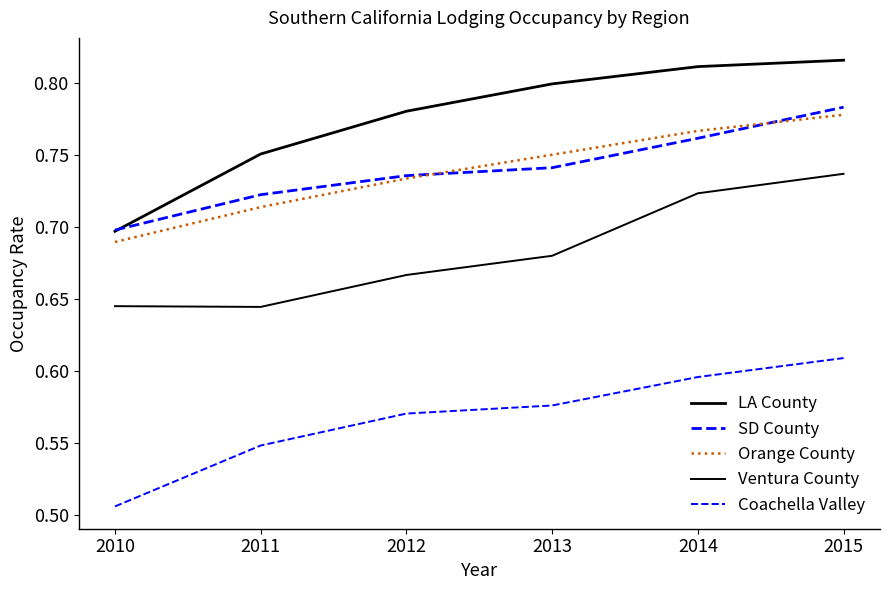

Reading right to left, transcribe all the data shown in this chart.

LA County: 0.8	0.8	0.8	0.8	0.8	0.7
SD County: 0.8	0.8	0.7	0.7	0.7	0.7
Orange County: 0.8	0.8	0.8	0.7	0.7	0.7
Ventura County: 0.7	0.7	0.7	0.7	0.6	0.6
Coachella Valley: 0.6	0.6	0.6	0.6	0.5	0.5